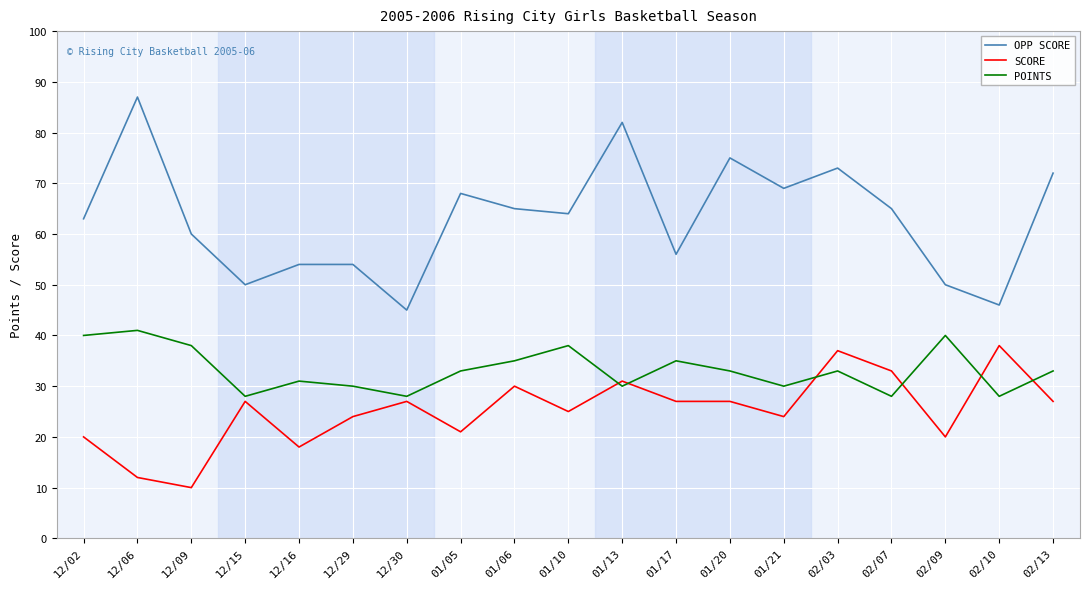

What is the difference between the SCORE values at 12/15 and 12/02?

7